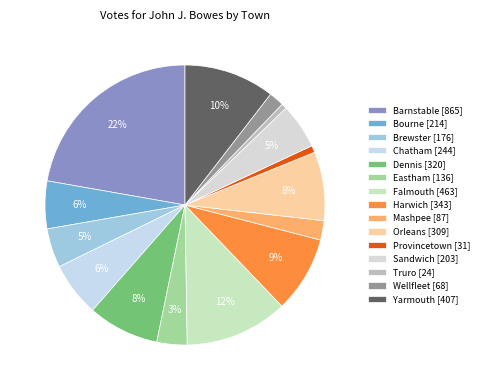

To the nearest percent, what is the difference between the largest and smallest slice percentages?

22%